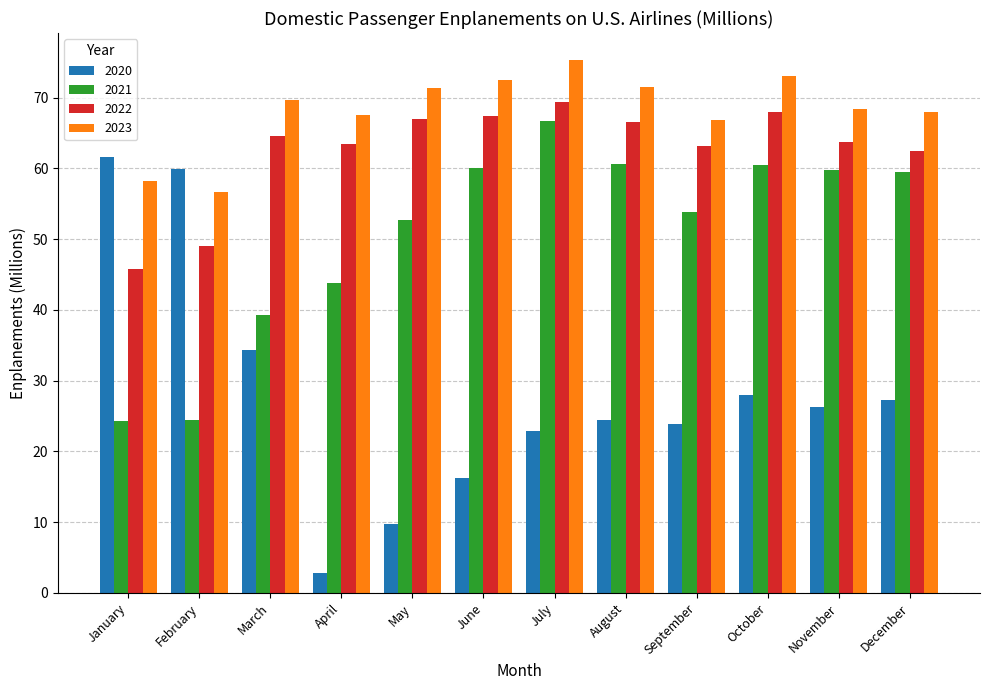

Rank the series at October from highest to lowest value.

2023, 2022, 2021, 2020